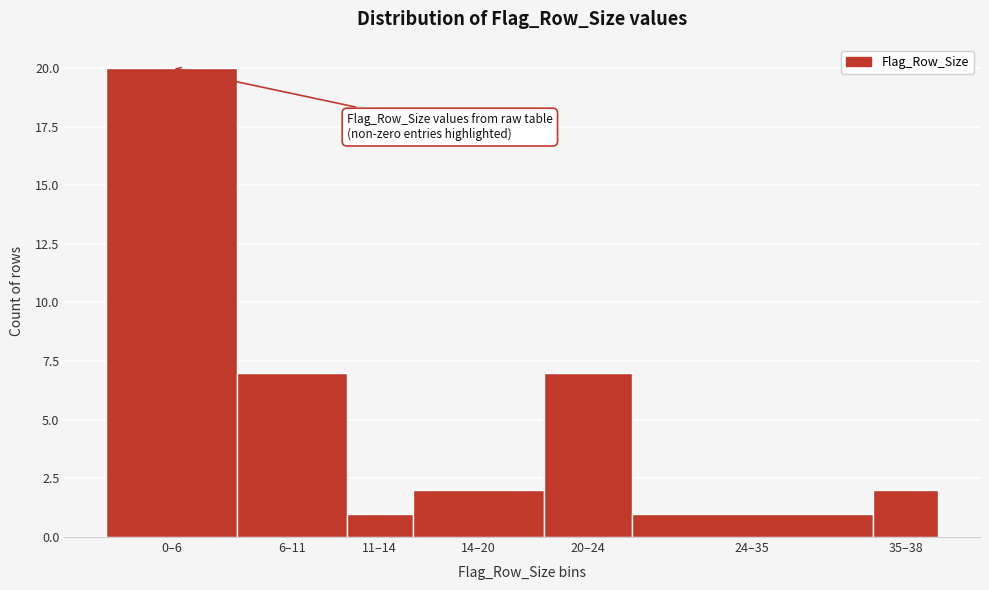

Reading right to left, list all the values displayed in this chart.

2	1	7	2	1	7	20